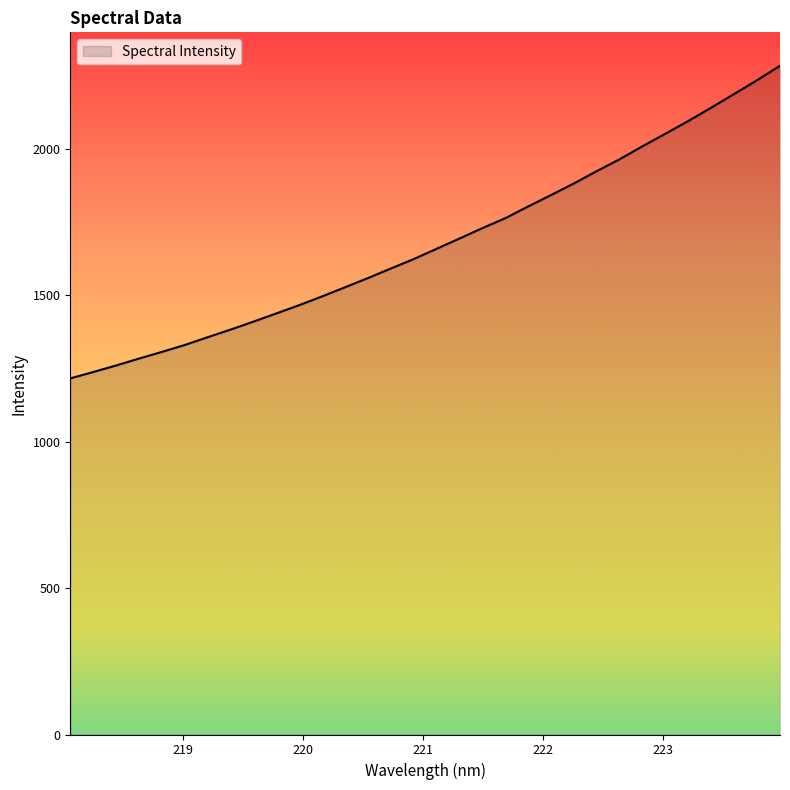

What is the maximum value shown in the chart?

2283.8